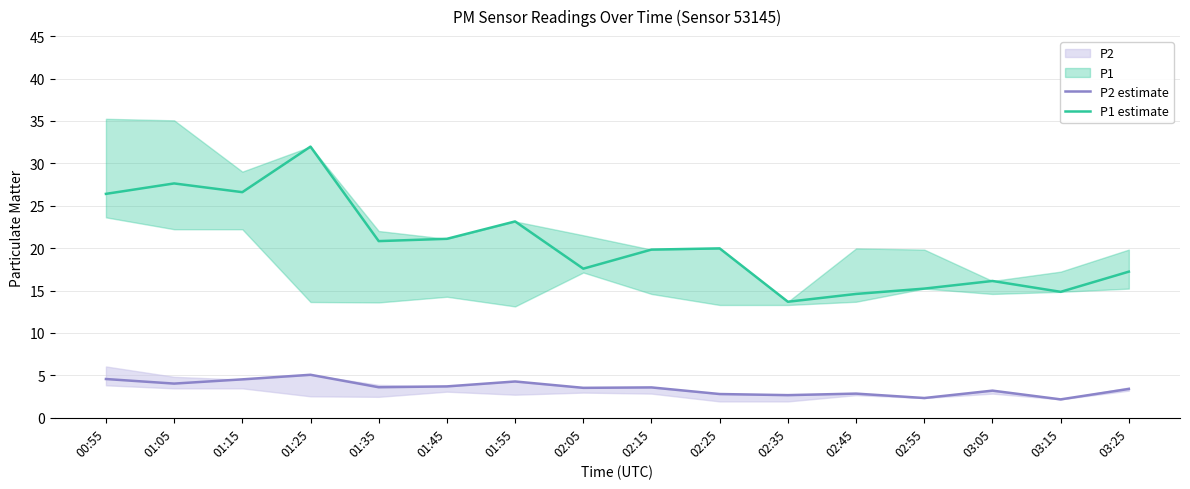

True or false: P1 estimate has a value of 29.6 at 01:45.

False